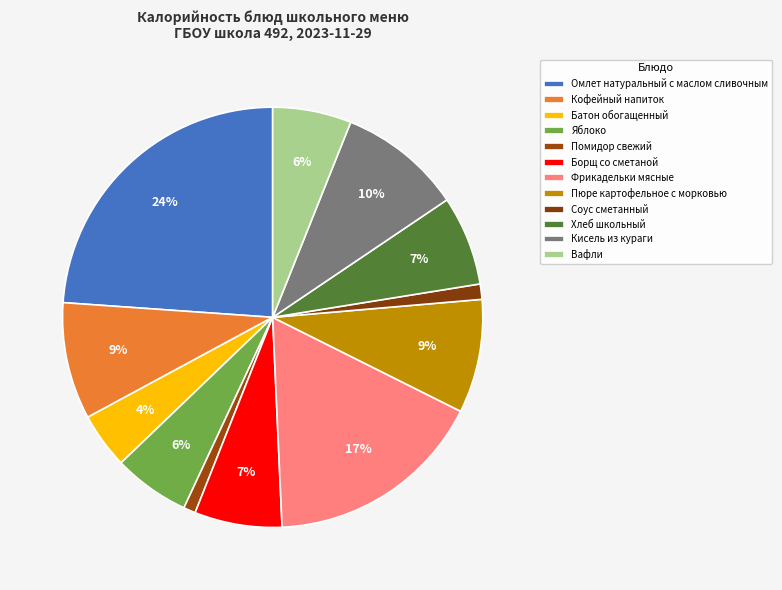

Count the number of slices in the pie.

12